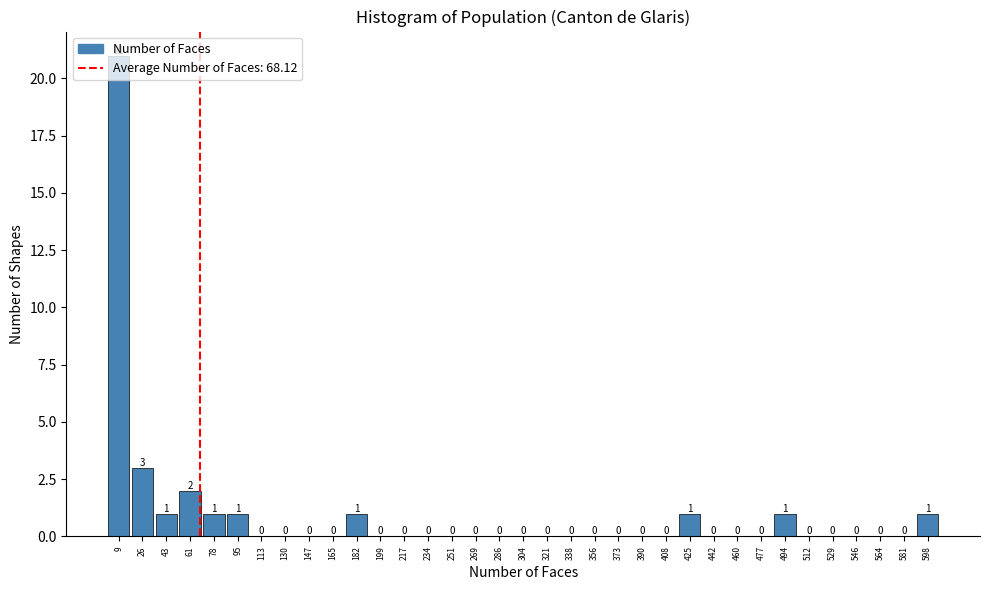

Reading left to right, list every bar in this chart as the range it spans on the x-axis followed by its height. The bar edges are not printed on the chart, so give them approximately, as read against the axis.

0 to 18: 21
18 to 34: 3
34 to 52: 1
52 to 70: 2
70 to 86: 1
86 to 104: 1
104 to 122: 0
122 to 138: 0
138 to 156: 0
156 to 174: 0
174 to 190: 1
190 to 208: 0
208 to 226: 0
226 to 242: 0
242 to 260: 0
260 to 278: 0
278 to 294: 0
294 to 312: 0
312 to 330: 0
330 to 346: 0
346 to 364: 0
364 to 382: 0
382 to 398: 0
398 to 416: 0
416 to 434: 1
434 to 450: 0
450 to 468: 0
468 to 486: 0
486 to 502: 1
502 to 520: 0
520 to 538: 0
538 to 554: 0
554 to 572: 0
572 to 590: 0
590 to 608: 1